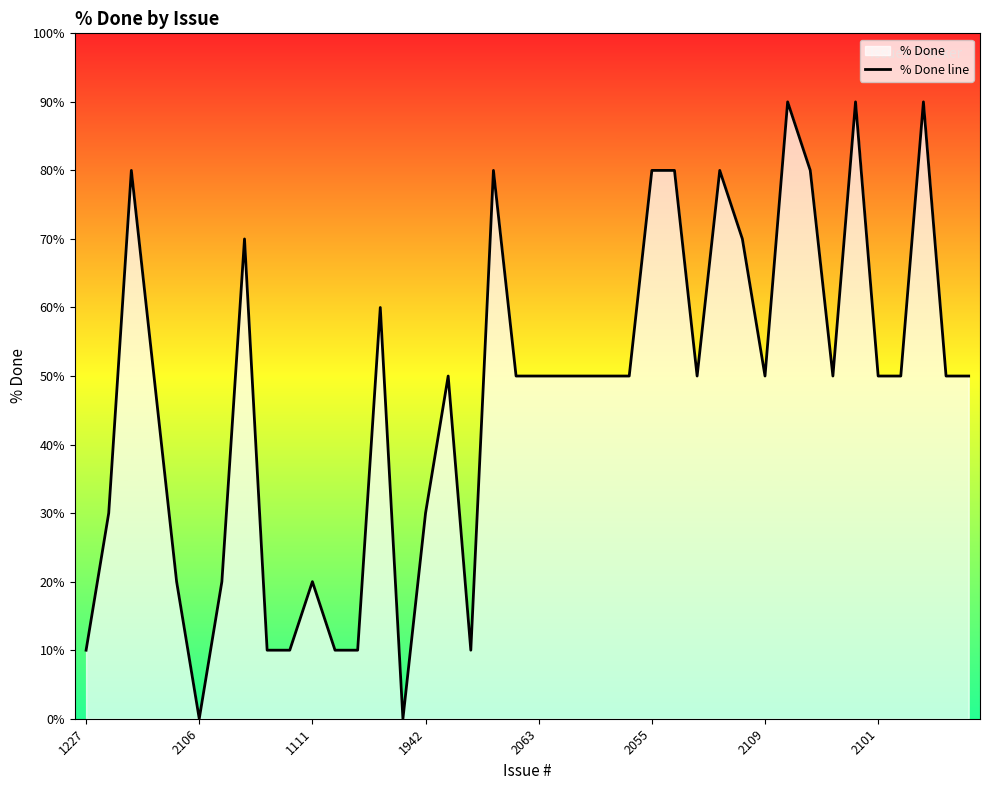

How many points are higher than both their immediate neighbors (excluding endpoints)?

10